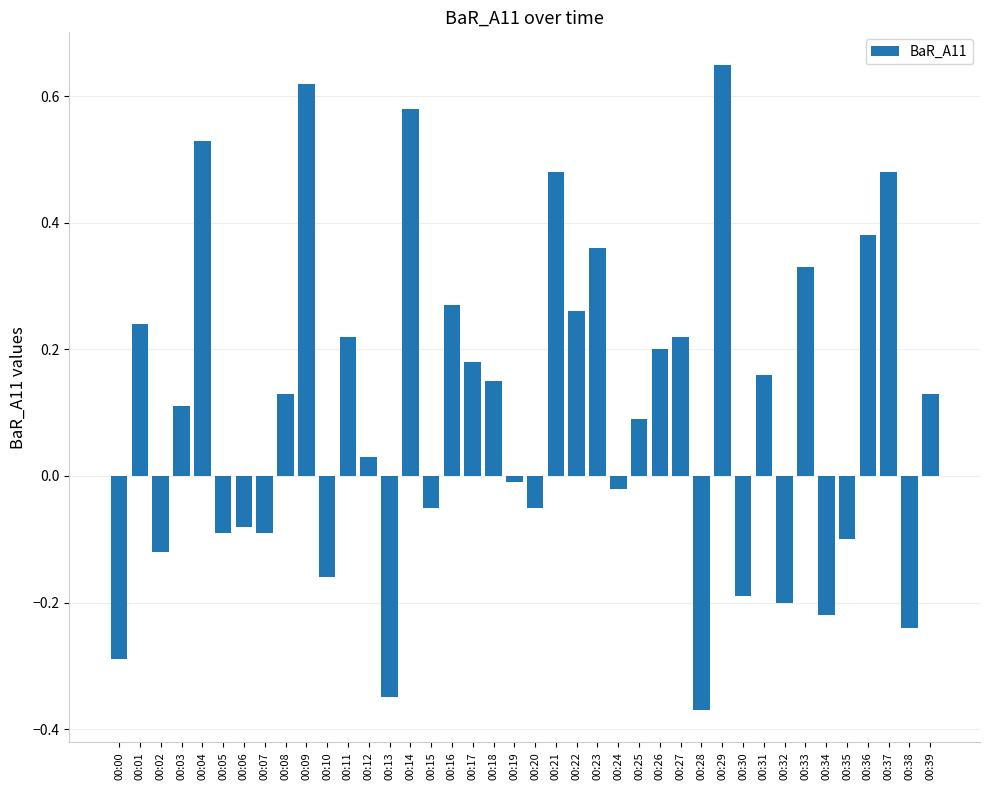

What is the sum of all values?

4.2